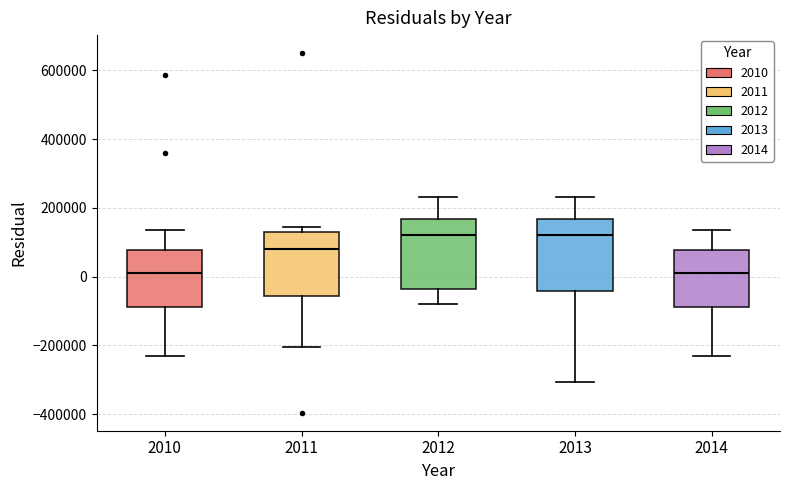

Reading left to right, read every box against the y-axis: the position of its median line, the range the box covers, and the ends of its whiskers. The values are not printed on the chart, so give them approximately, as read against the axis.

2010: median 20000, box -80000 to 80000, whiskers -240000 to 140000
2011: median 80000, box -60000 to 120000, whiskers -200000 to 140000
2012: median 120000, box -40000 to 160000, whiskers -80000 to 240000
2013: median 120000, box -40000 to 160000, whiskers -300000 to 240000
2014: median 20000, box -80000 to 80000, whiskers -240000 to 140000